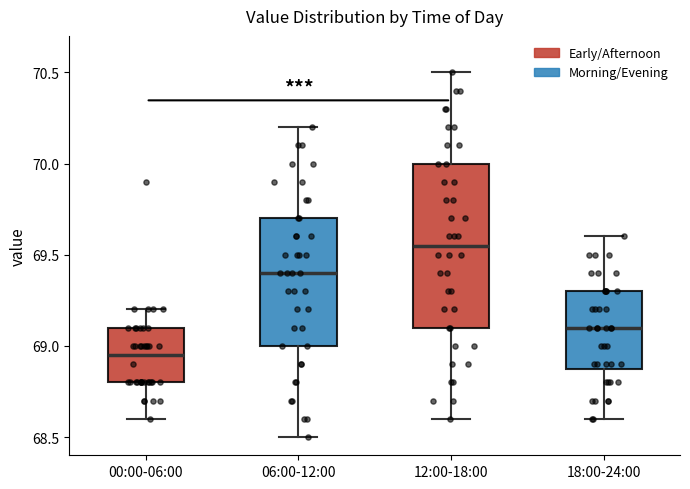

Which box's median line is the highest?

12:00-18:00